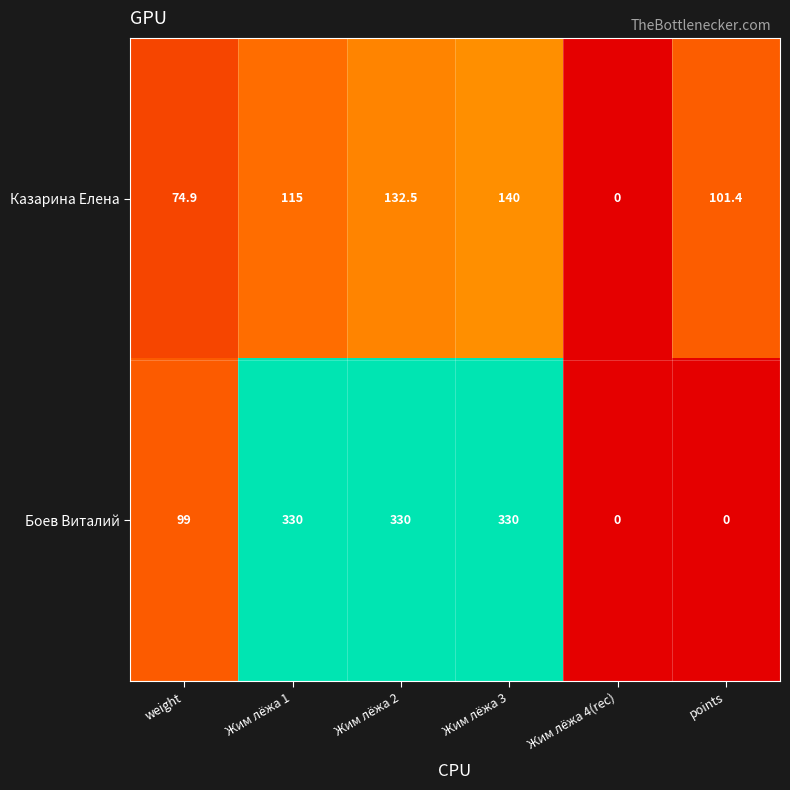

Rank the series by their average value, from lowest to highest.

Казарина Елена, Боев Виталий